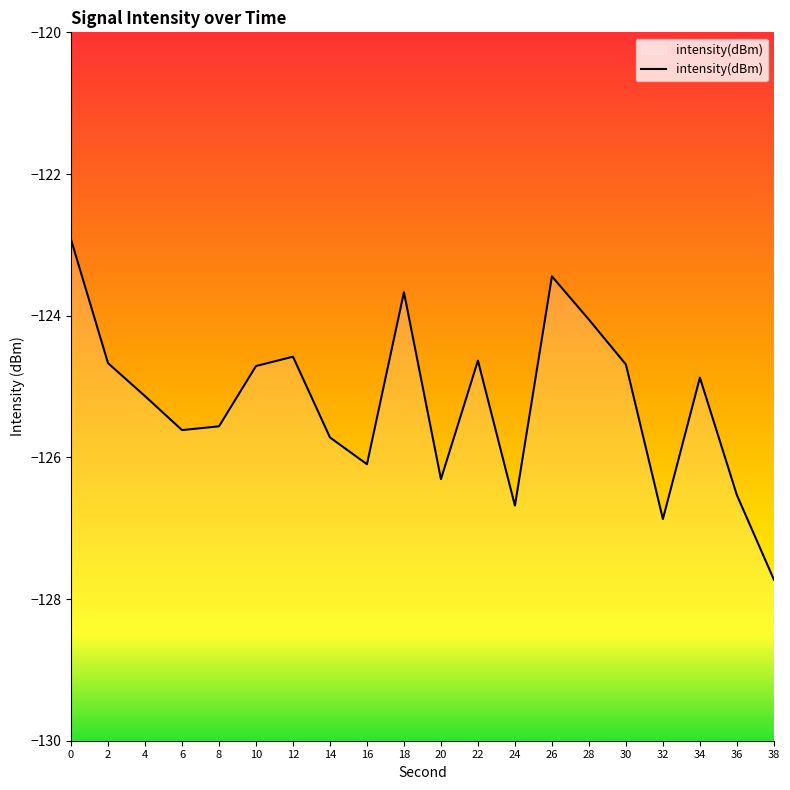

True or false: there are more than 1 points higher than both neighbors.

True